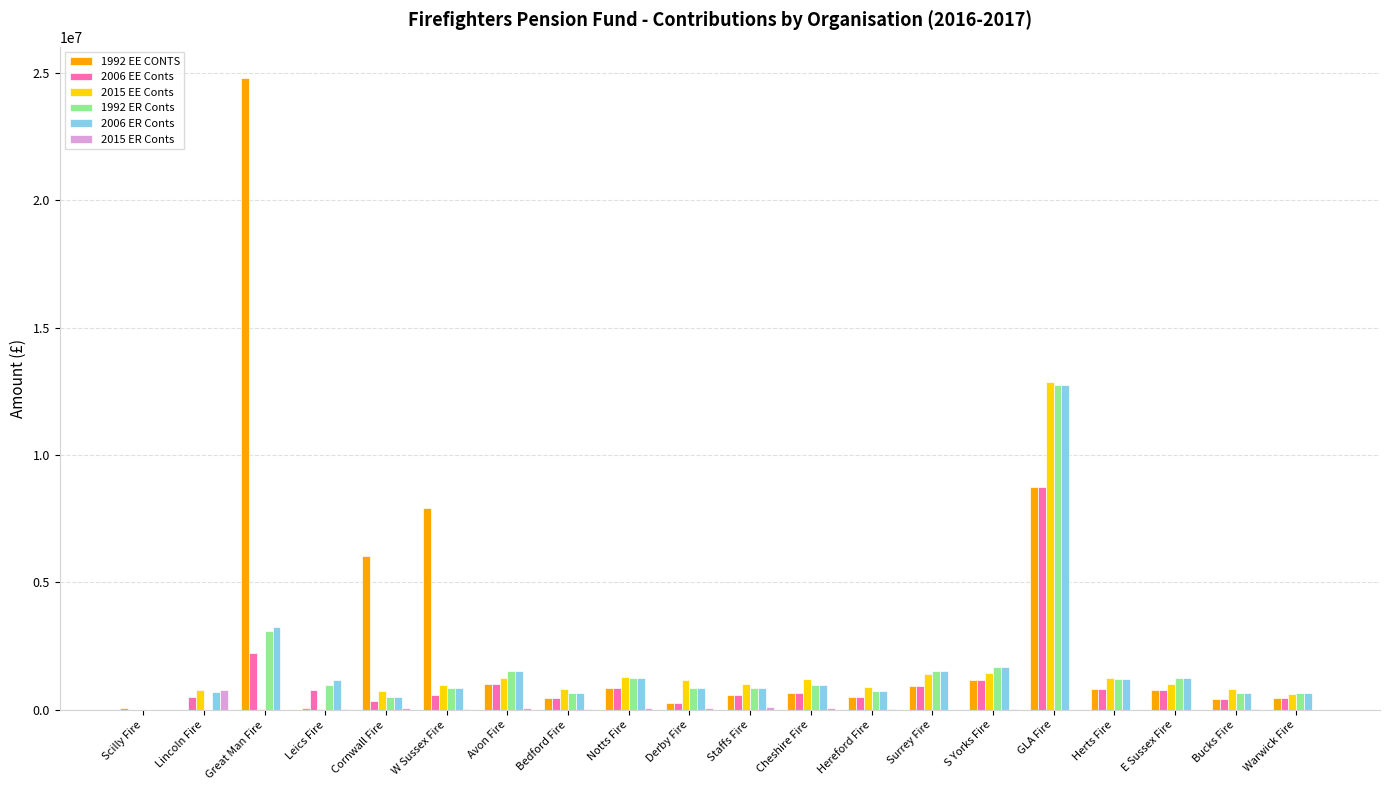

The 2006 ER Conts series shows 643070.0 at Bucks Fire. True or false?

True